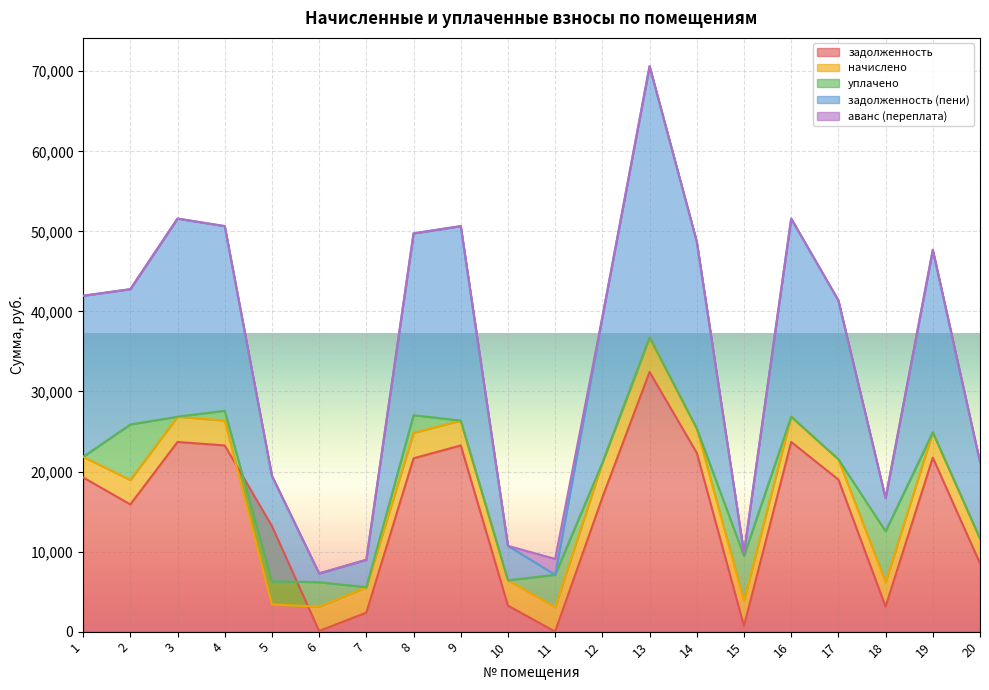

What are all the series names shown in the legend?

задолженность, начислено, уплачено, задолженность (пени), аванс (переплата)